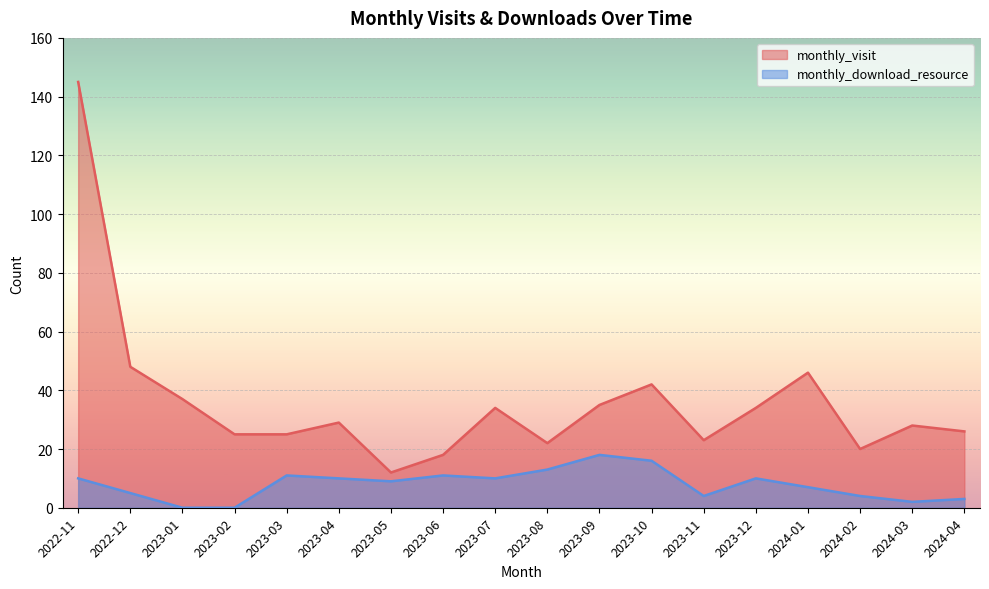

True or false: monthly_download_resource and monthly_visit intersect in this chart.

False